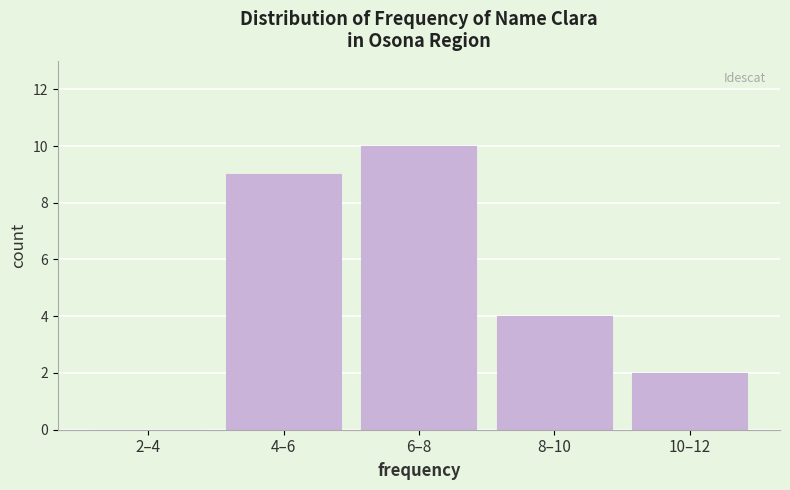

Reading left to right, extract all data points from this chart.

2–4=0	4–6=9	6–8=10	8–10=4	10–12=2